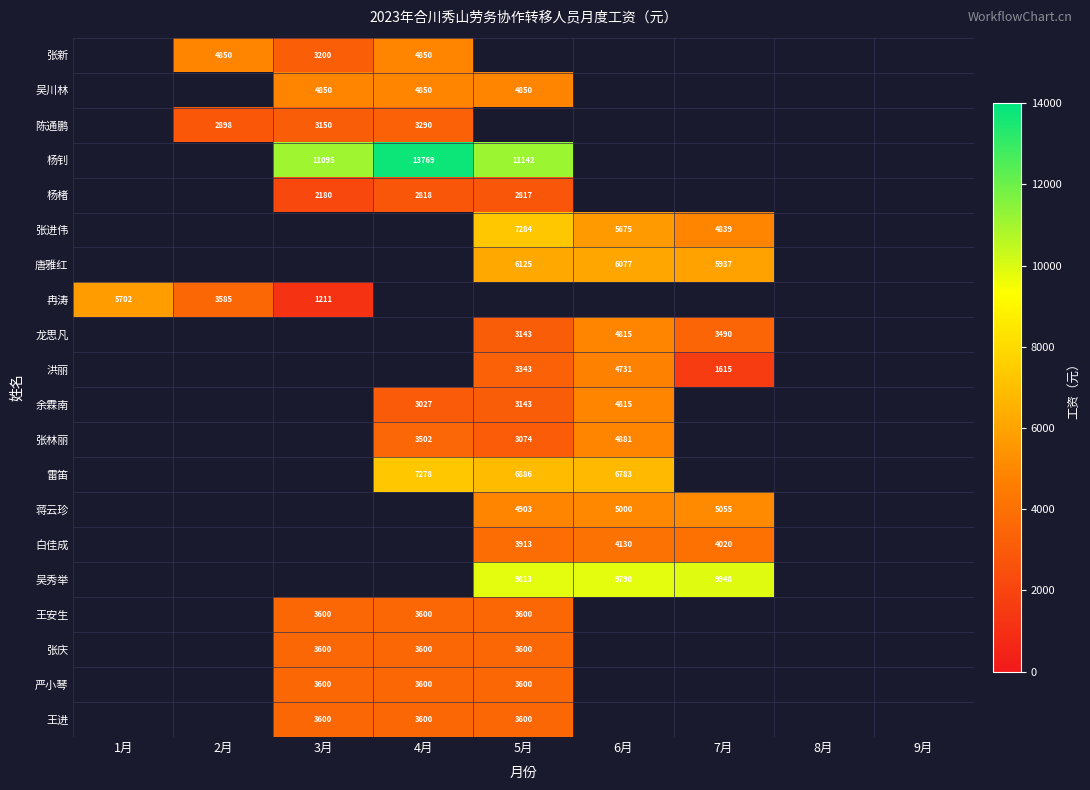

The 白佳成 series shows 1550 at 6月. True or false?

False